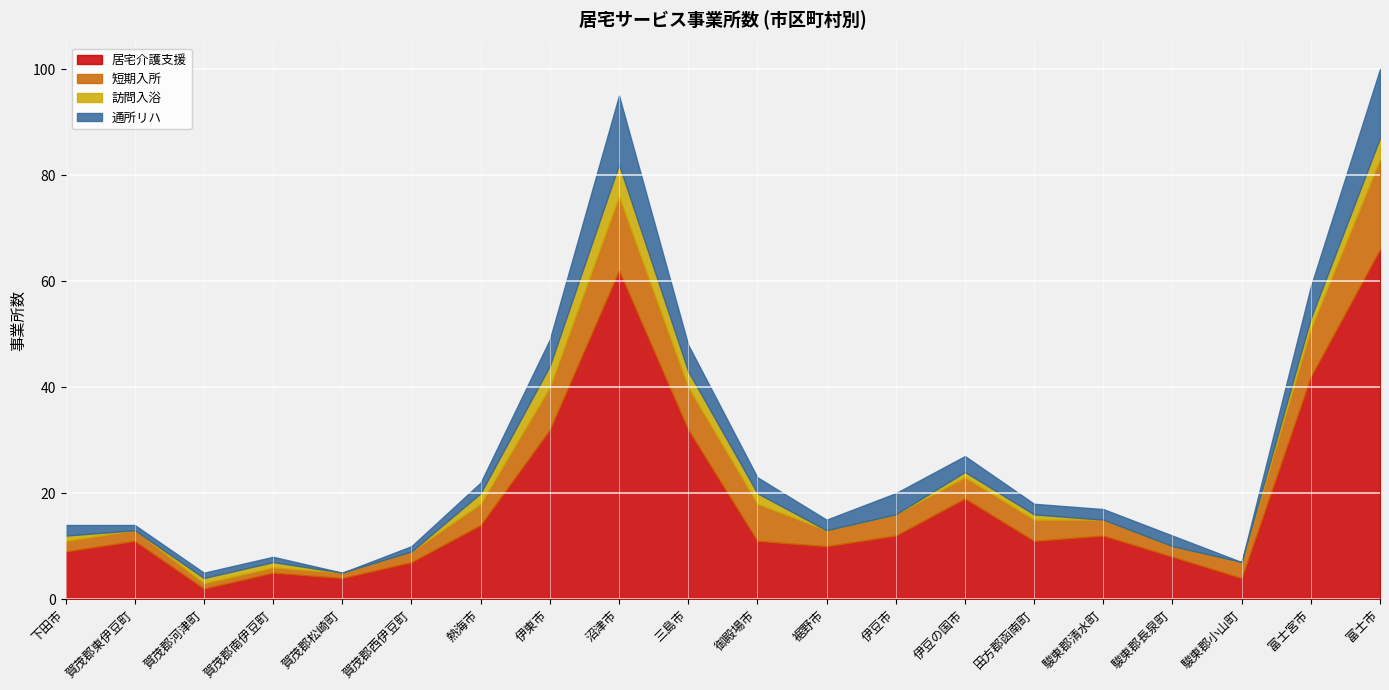

True or false: 居宅介護支援 and 短期入所 cross at least once.

False